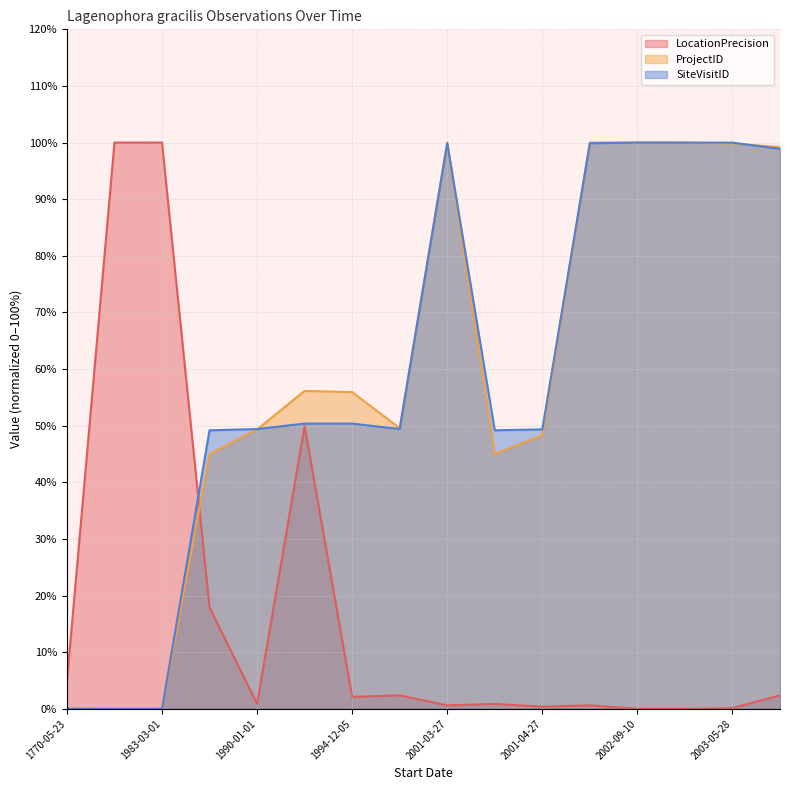

List the series in order of their peak value, highest first.

LocationPrecision (line), ProjectID (line), SiteVisitID (line)